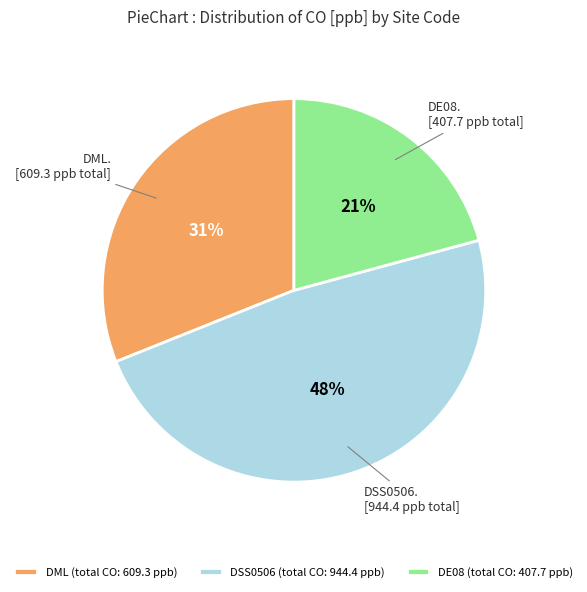

The DE08 (total CO: 407.7 ppb) slice represents 21% of the pie. True or false?

True